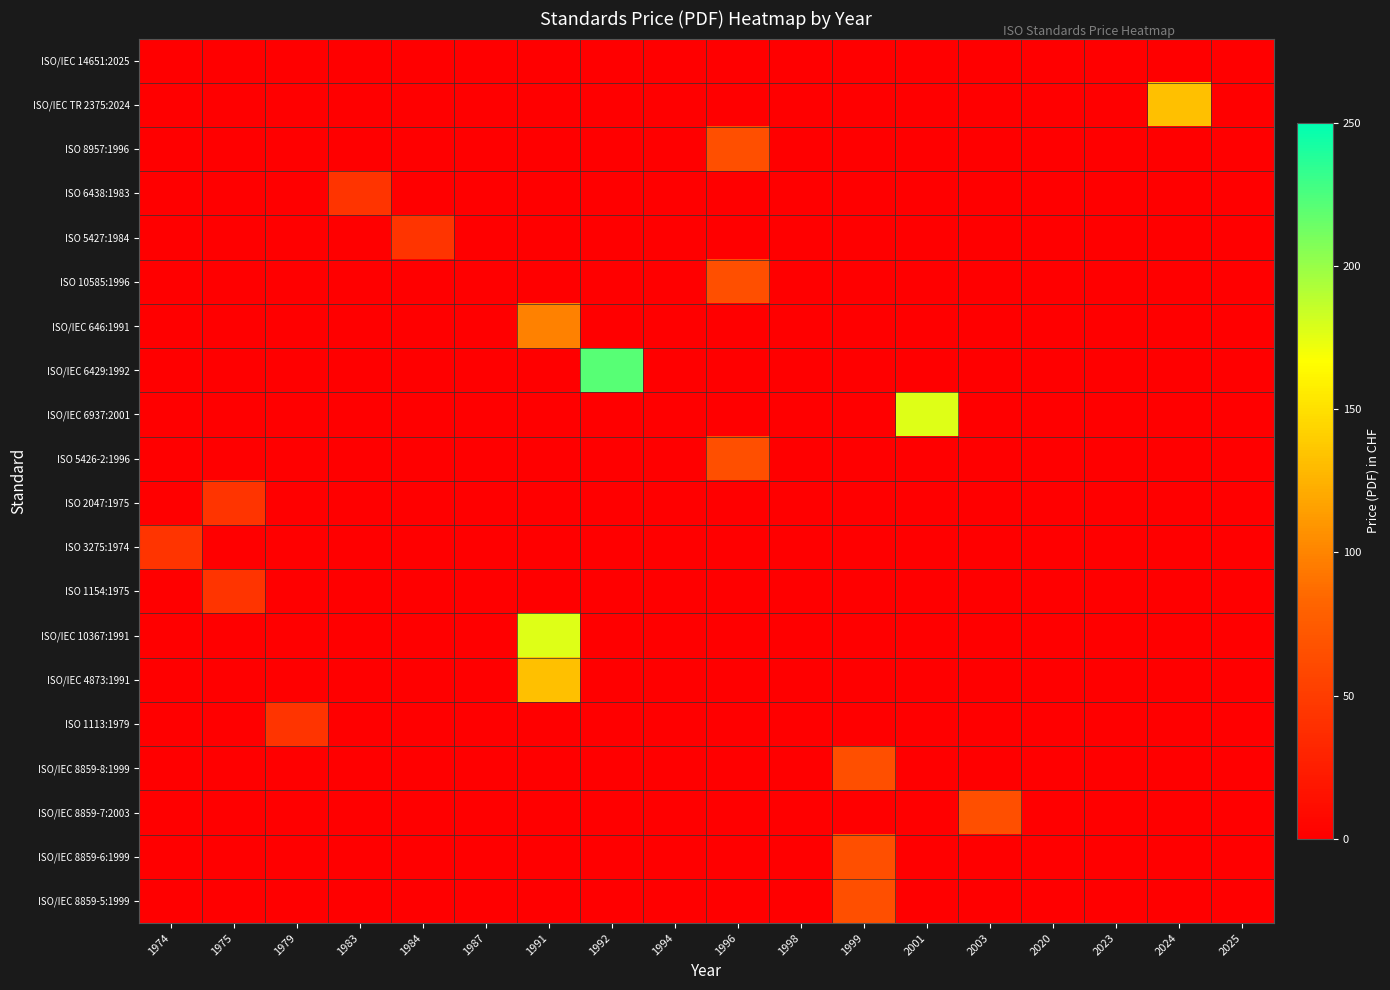

Reading left to right, what are all the values shown in this chart?

ISO/IEC 14651:2025: 1974=0	1975=0	1979=0	1983=0	1984=0	1987=0	1991=0	1992=0	1994=0	1996=0	1998=0	1999=0	2001=0	2003=0	2020=0	2023=0	2024=0	2025=0
ISO/IEC TR 2375:2024: 1974=0	1975=0	1979=0	1983=0	1984=0	1987=0	1991=0	1992=0	1994=0	1996=0	1998=0	1999=0	2001=0	2003=0	2020=0	2023=0	2024=132	2025=0
ISO 8957:1996: 1974=0	1975=0	1979=0	1983=0	1984=0	1987=0	1991=0	1992=0	1994=0	1996=65	1998=0	1999=0	2001=0	2003=0	2020=0	2023=0	2024=0	2025=0
ISO 6438:1983: 1974=0	1975=0	1979=0	1983=43	1984=0	1987=0	1991=0	1992=0	1994=0	1996=0	1998=0	1999=0	2001=0	2003=0	2020=0	2023=0	2024=0	2025=0
ISO 5427:1984: 1974=0	1975=0	1979=0	1983=0	1984=43	1987=0	1991=0	1992=0	1994=0	1996=0	1998=0	1999=0	2001=0	2003=0	2020=0	2023=0	2024=0	2025=0
ISO 10585:1996: 1974=0	1975=0	1979=0	1983=0	1984=0	1987=0	1991=0	1992=0	1994=0	1996=65	1998=0	1999=0	2001=0	2003=0	2020=0	2023=0	2024=0	2025=0
ISO/IEC 646:1991: 1974=0	1975=0	1979=0	1983=0	1984=0	1987=0	1991=98	1992=0	1994=0	1996=0	1998=0	1999=0	2001=0	2003=0	2020=0	2023=0	2024=0	2025=0
ISO/IEC 6429:1992: 1974=0	1975=0	1979=0	1983=0	1984=0	1987=0	1991=0	1992=221	1994=0	1996=0	1998=0	1999=0	2001=0	2003=0	2020=0	2023=0	2024=0	2025=0
ISO/IEC 6937:2001: 1974=0	1975=0	1979=0	1983=0	1984=0	1987=0	1991=0	1992=0	1994=0	1996=0	1998=0	1999=0	2001=177	2003=0	2020=0	2023=0	2024=0	2025=0
ISO 5426-2:1996: 1974=0	1975=0	1979=0	1983=0	1984=0	1987=0	1991=0	1992=0	1994=0	1996=65	1998=0	1999=0	2001=0	2003=0	2020=0	2023=0	2024=0	2025=0
ISO 2047:1975: 1974=0	1975=43	1979=0	1983=0	1984=0	1987=0	1991=0	1992=0	1994=0	1996=0	1998=0	1999=0	2001=0	2003=0	2020=0	2023=0	2024=0	2025=0
ISO 3275:1974: 1974=43	1975=0	1979=0	1983=0	1984=0	1987=0	1991=0	1992=0	1994=0	1996=0	1998=0	1999=0	2001=0	2003=0	2020=0	2023=0	2024=0	2025=0
ISO 1154:1975: 1974=0	1975=43	1979=0	1983=0	1984=0	1987=0	1991=0	1992=0	1994=0	1996=0	1998=0	1999=0	2001=0	2003=0	2020=0	2023=0	2024=0	2025=0
ISO/IEC 10367:1991: 1974=0	1975=0	1979=0	1983=0	1984=0	1987=0	1991=177	1992=0	1994=0	1996=0	1998=0	1999=0	2001=0	2003=0	2020=0	2023=0	2024=0	2025=0
ISO/IEC 4873:1991: 1974=0	1975=0	1979=0	1983=0	1984=0	1987=0	1991=132	1992=0	1994=0	1996=0	1998=0	1999=0	2001=0	2003=0	2020=0	2023=0	2024=0	2025=0
ISO 1113:1979: 1974=0	1975=0	1979=43	1983=0	1984=0	1987=0	1991=0	1992=0	1994=0	1996=0	1998=0	1999=0	2001=0	2003=0	2020=0	2023=0	2024=0	2025=0
ISO/IEC 8859-8:1999: 1974=0	1975=0	1979=0	1983=0	1984=0	1987=0	1991=0	1992=0	1994=0	1996=0	1998=0	1999=65	2001=0	2003=0	2020=0	2023=0	2024=0	2025=0
ISO/IEC 8859-7:2003: 1974=0	1975=0	1979=0	1983=0	1984=0	1987=0	1991=0	1992=0	1994=0	1996=0	1998=0	1999=0	2001=0	2003=65	2020=0	2023=0	2024=0	2025=0
ISO/IEC 8859-6:1999: 1974=0	1975=0	1979=0	1983=0	1984=0	1987=0	1991=0	1992=0	1994=0	1996=0	1998=0	1999=65	2001=0	2003=0	2020=0	2023=0	2024=0	2025=0
ISO/IEC 8859-5:1999: 1974=0	1975=0	1979=0	1983=0	1984=0	1987=0	1991=0	1992=0	1994=0	1996=0	1998=0	1999=65	2001=0	2003=0	2020=0	2023=0	2024=0	2025=0